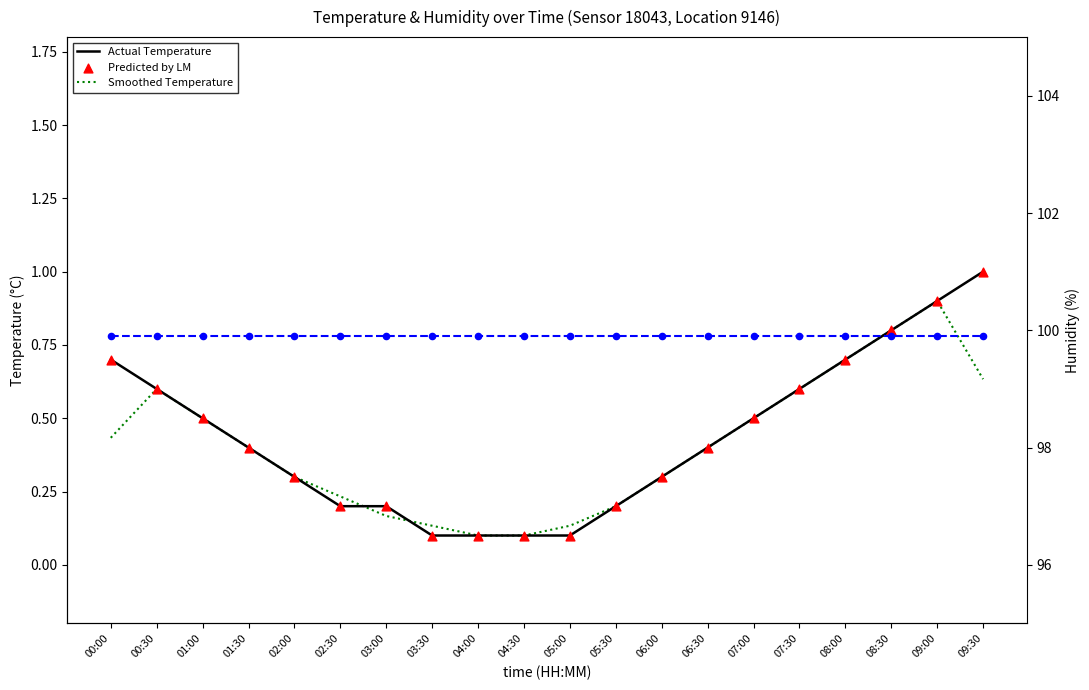

Which series reaches the minimum Y coordinate?

Actual Temperature